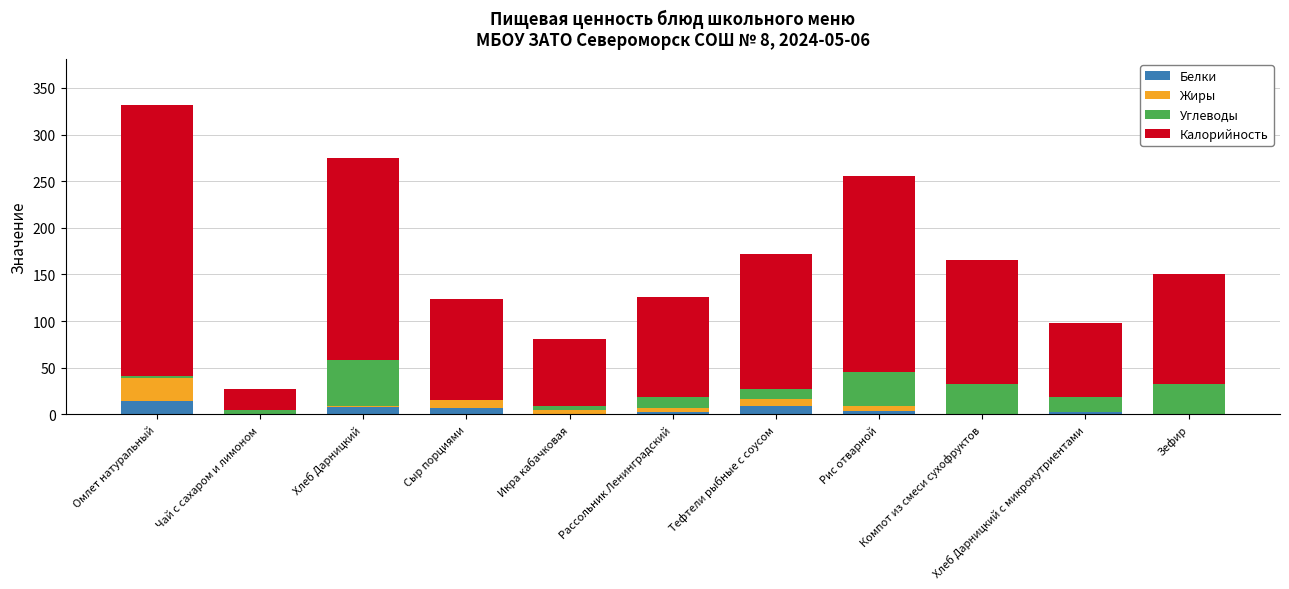

What is the highest value of the Белки series?

14.0